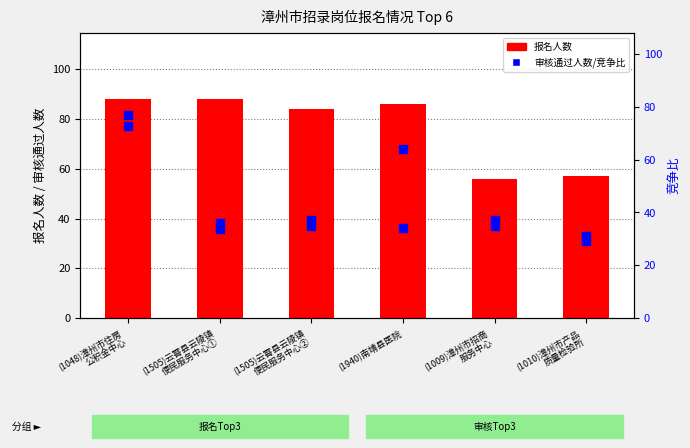

Is the value of 审核通过人数 at (1048)漳州市住房
公积金中心 greater than the value of 报名人数 at (1940)南靖县医院?

No